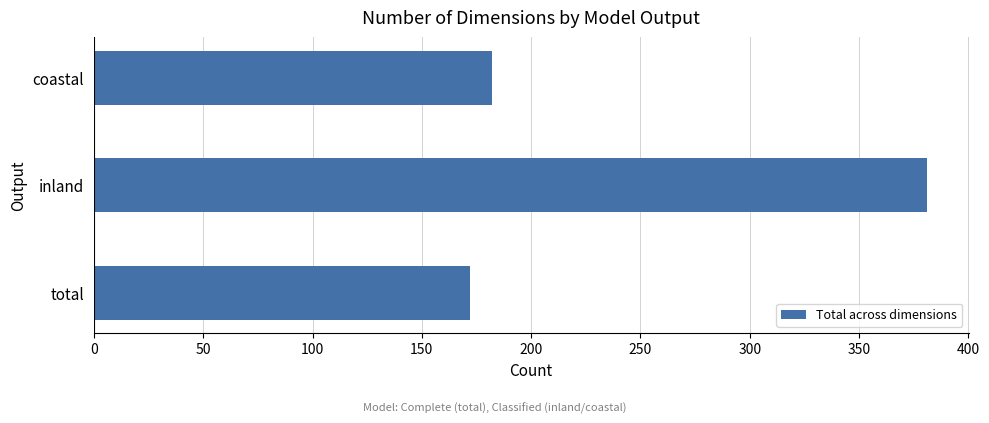

Reading top to bottom, transcribe all the data shown in this chart.

coastal=182	inland=381	total=172